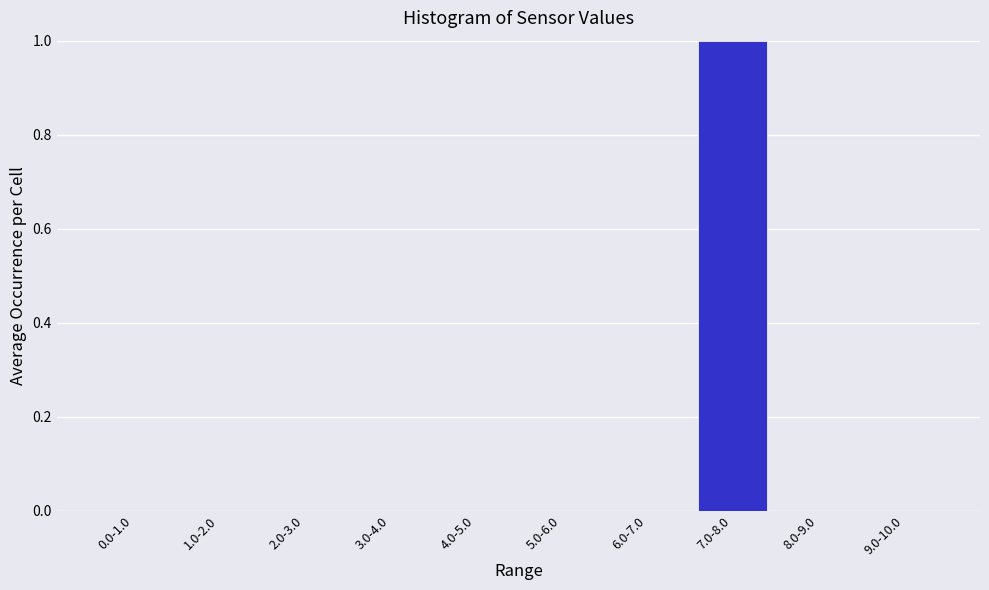

What is the change in value from 5.0-6.0 to 7.0-8.0?

+1